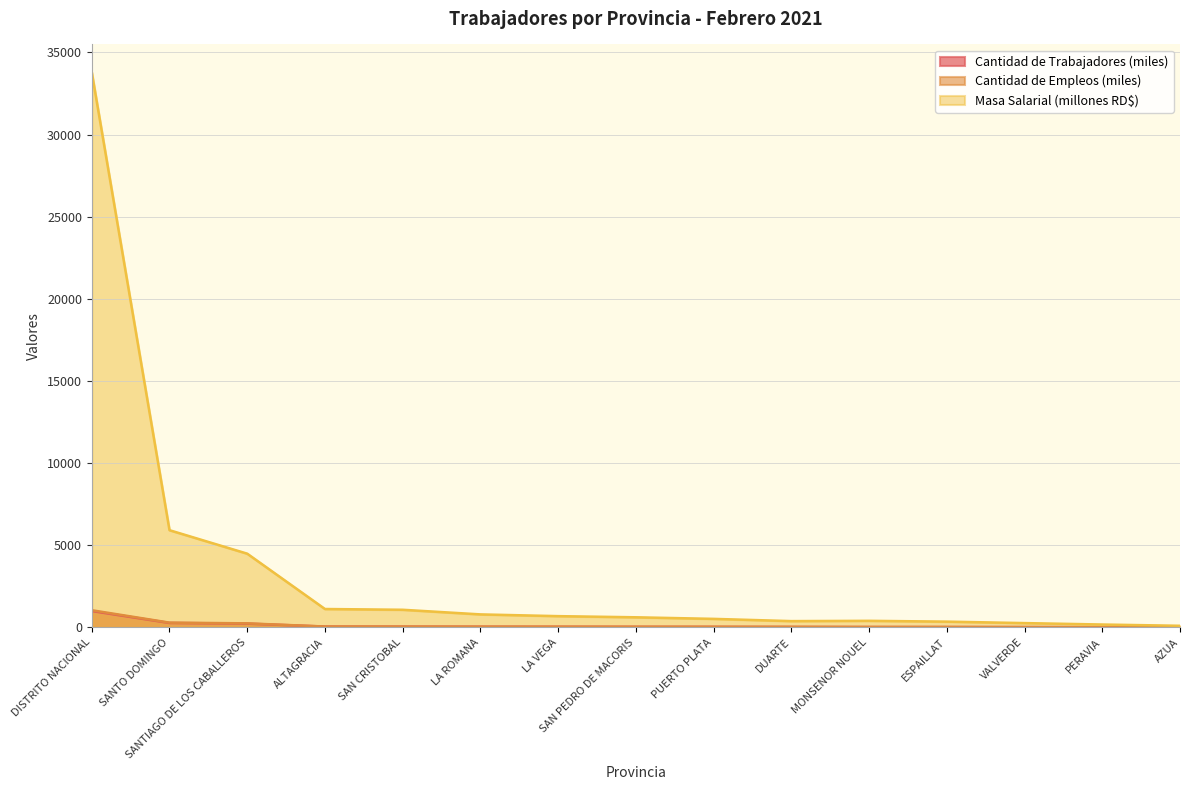

True or false: Cantidad de Trabajadores and Cantidad de Empleos intersect in this chart.

False